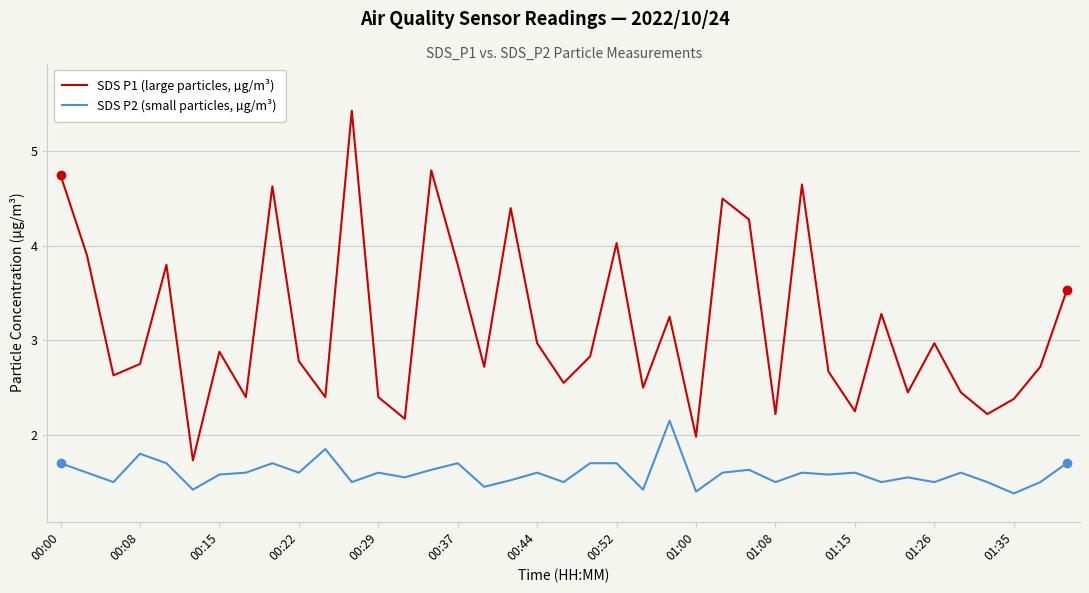

Which series has the largest total across all categories?

SDS P1 (large particles, µg/m³)